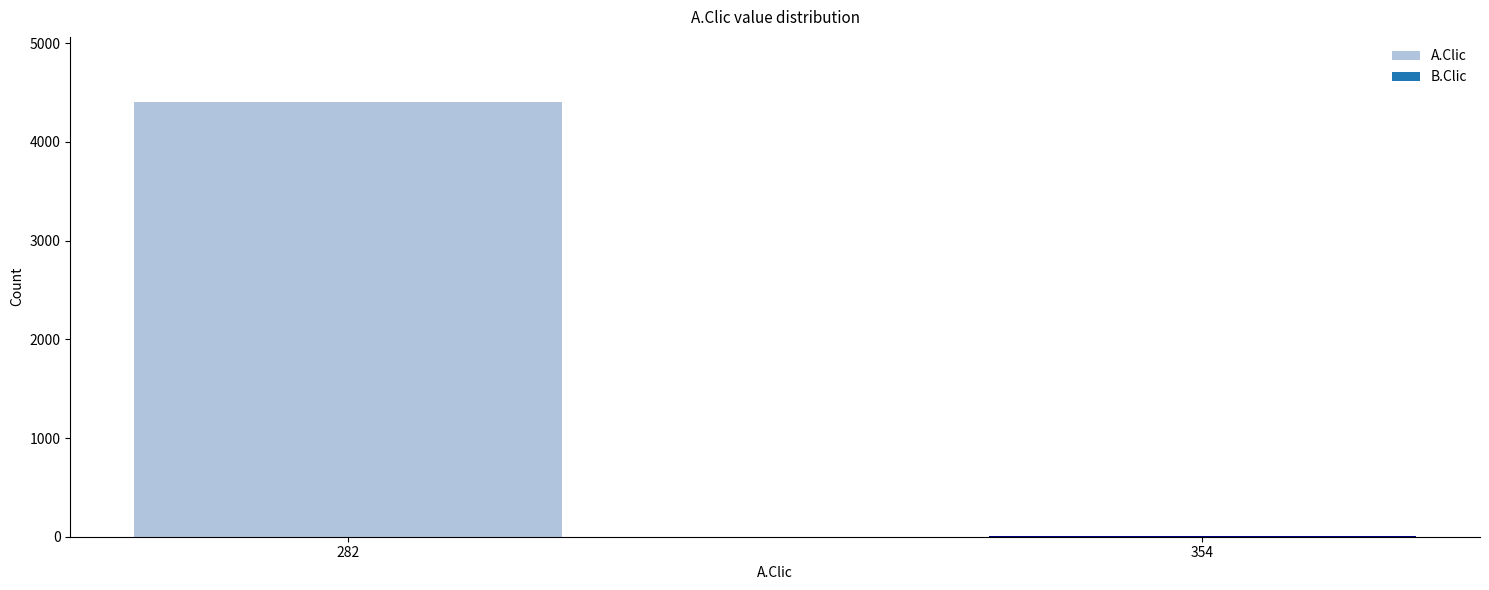

At which category does the chart reach its peak across all series?

282